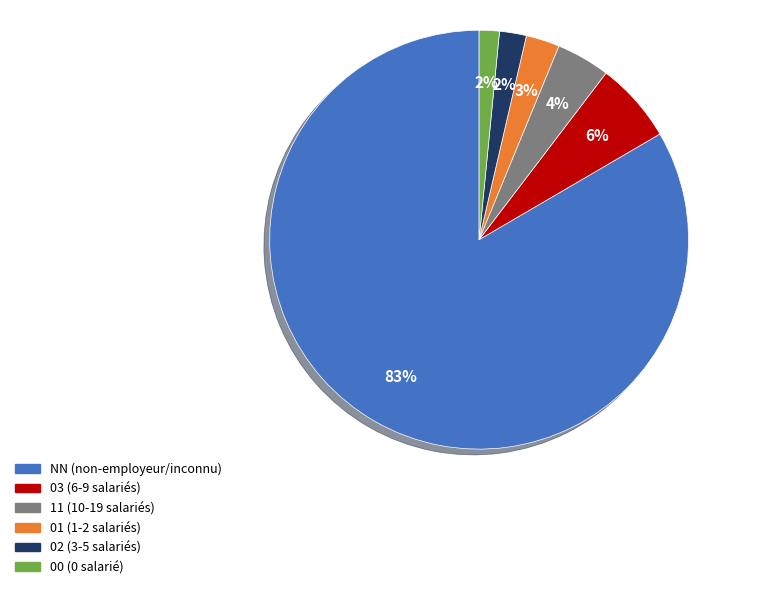

Count the number of slices in the pie.

6